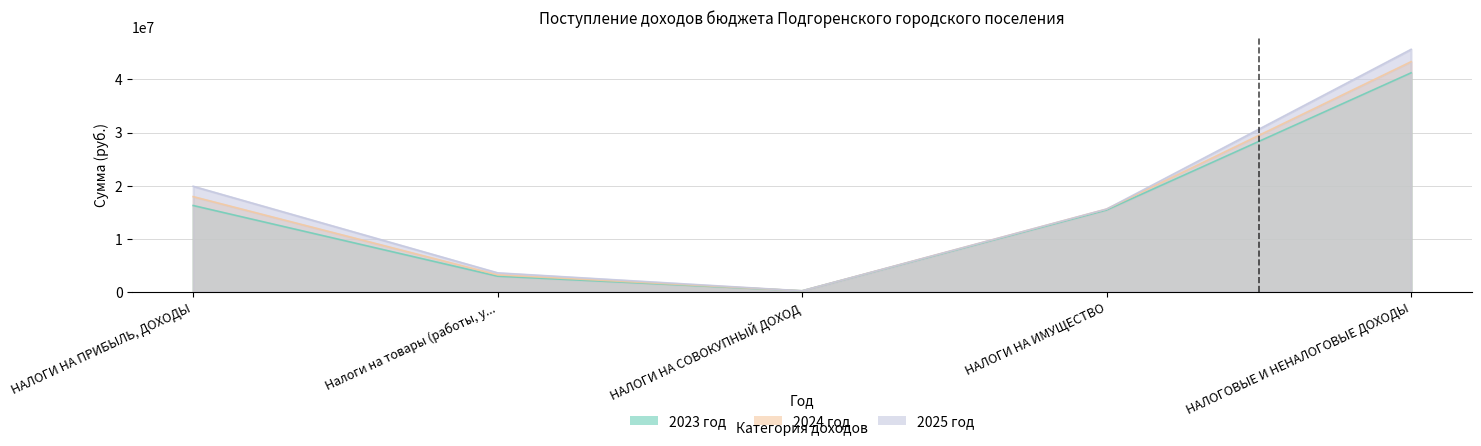

Which category has the lowest value in the 2025 год series?

НАЛОГИ НА СОВОКУПНЫЙ ДОХОД